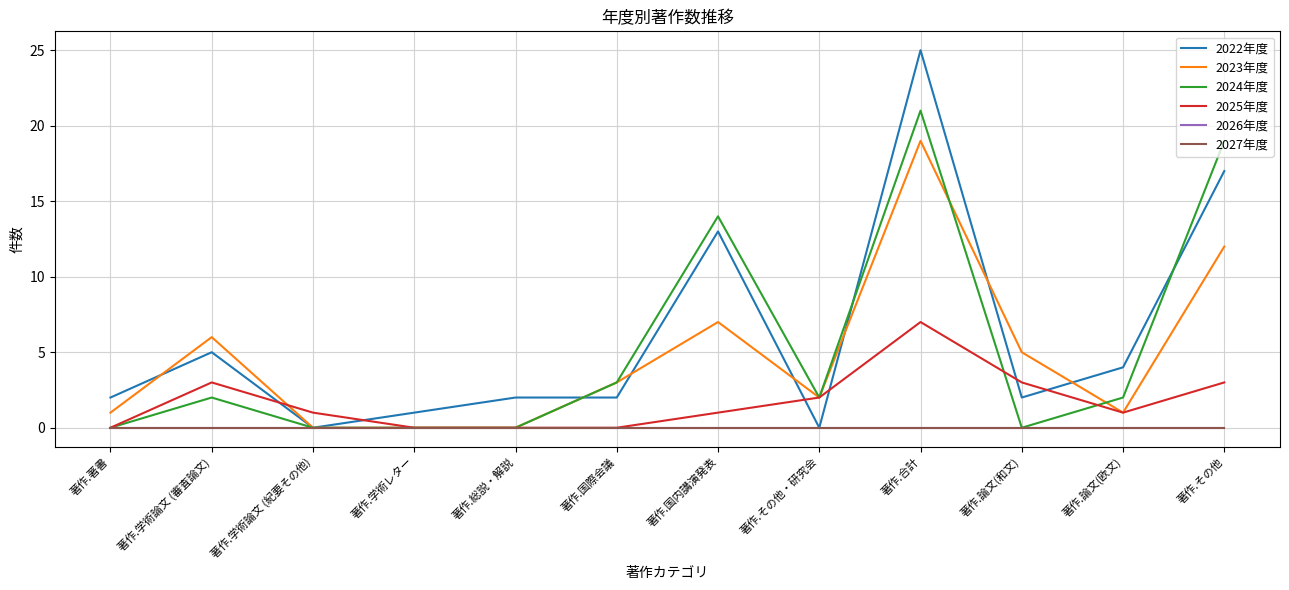

Is the value of 2023年度 at 著作.学術論文 (審査論文) greater than the value of 2024年度 at 著作.国内講演発表?

No